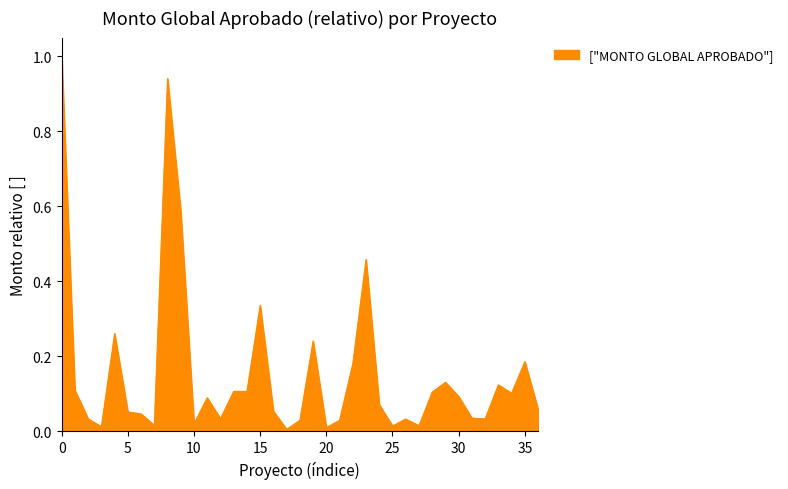

What is the greatest value displayed?

1.0